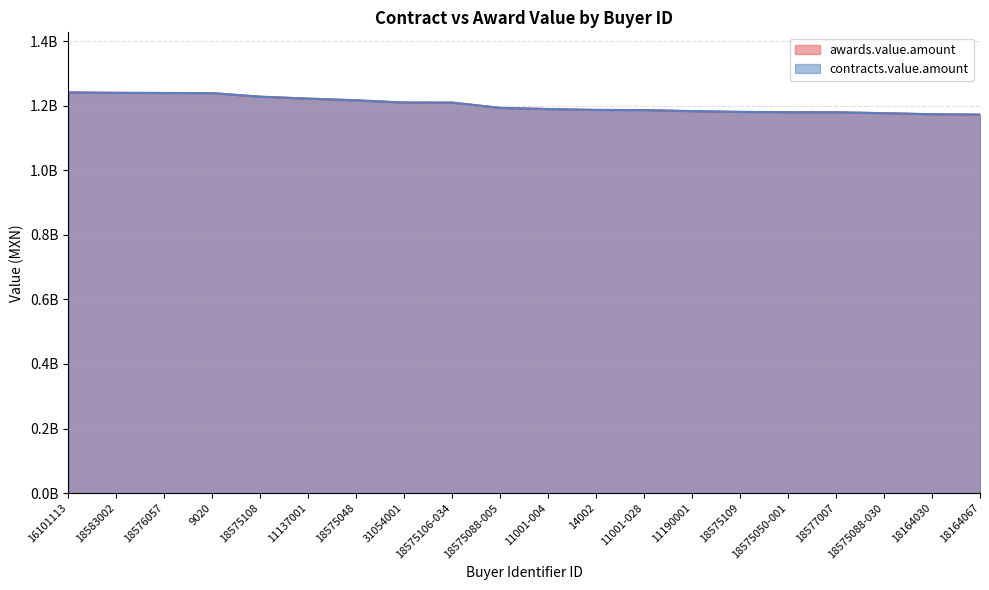

Does the chart have visible grid lines?

Yes